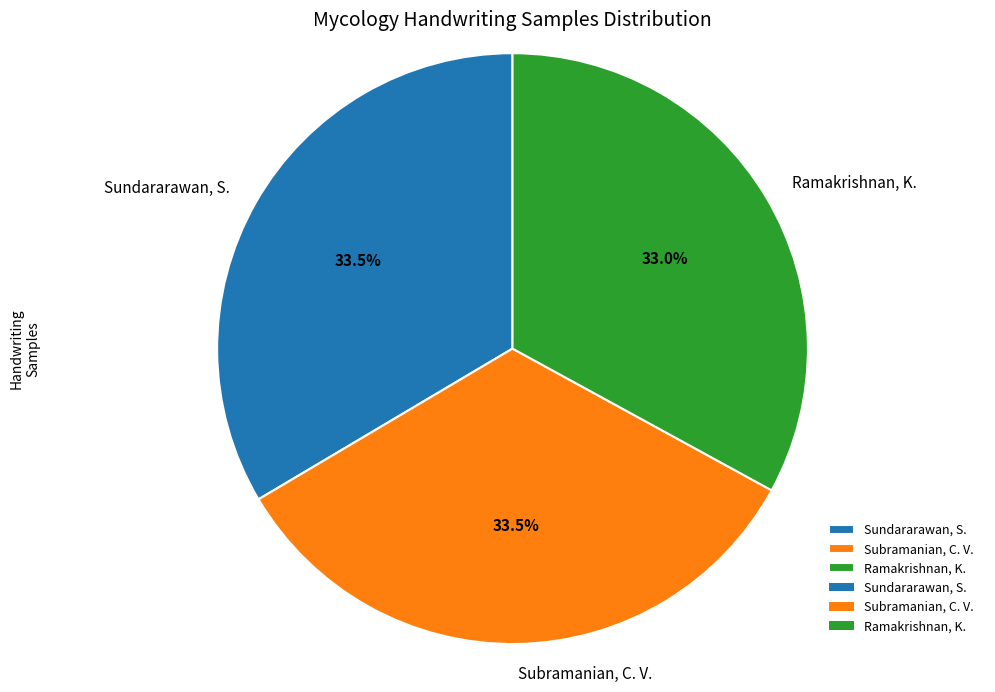

Which slice is the smallest?

Ramakrishnan, K.